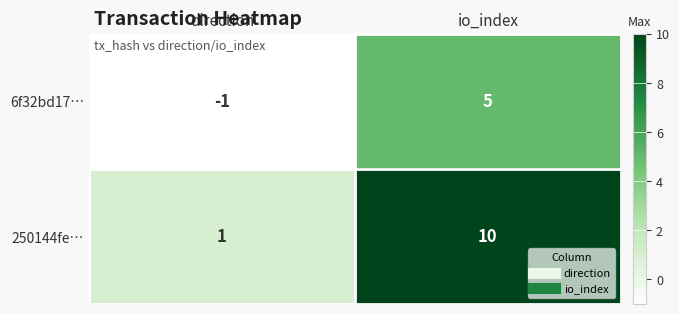

Reading left to right, extract all data points from this chart.

6f32bd17…: -1	5
250144fe…: 1	10